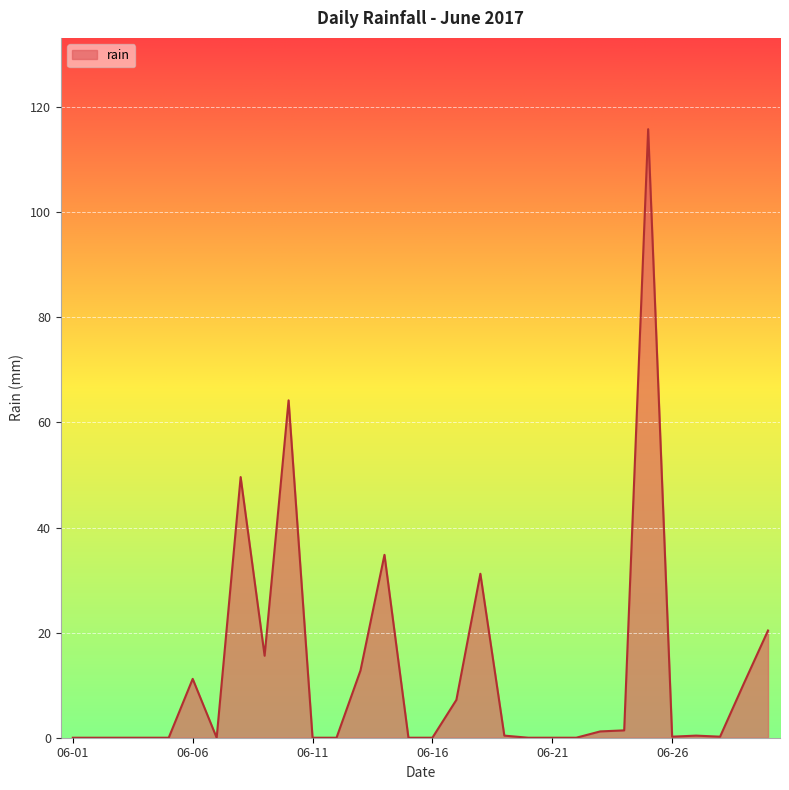

How many lines are shown in the chart?

1